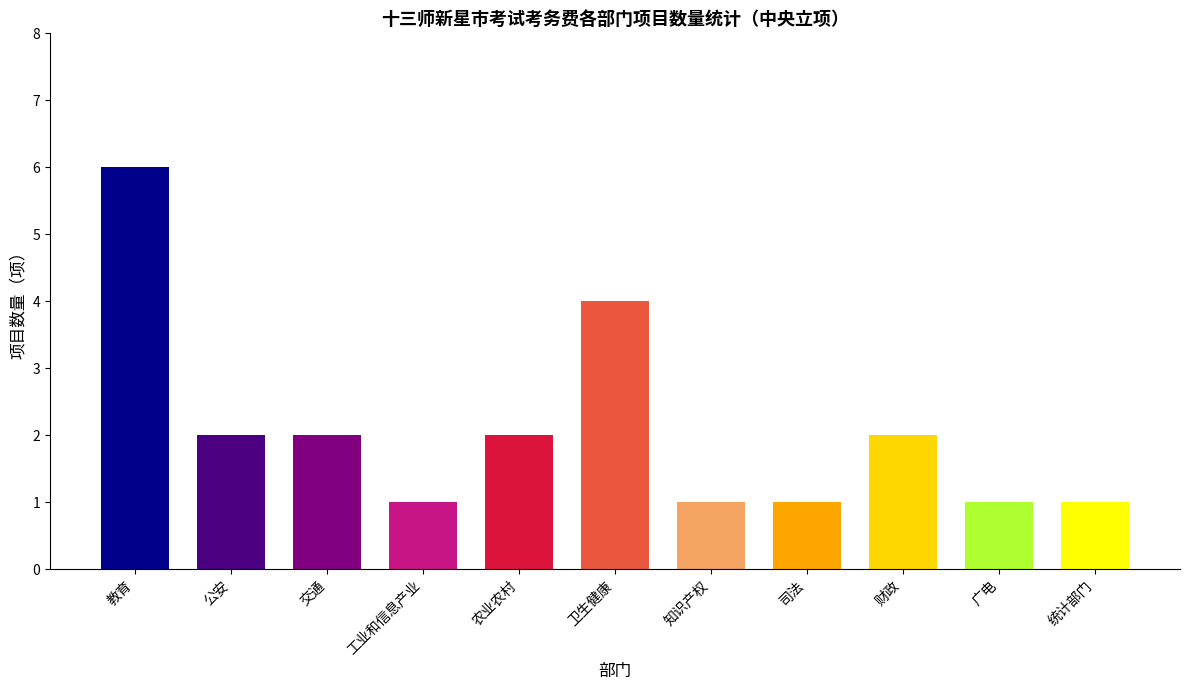

Which has a higher value, 知识产权 or 农业农村?

农业农村